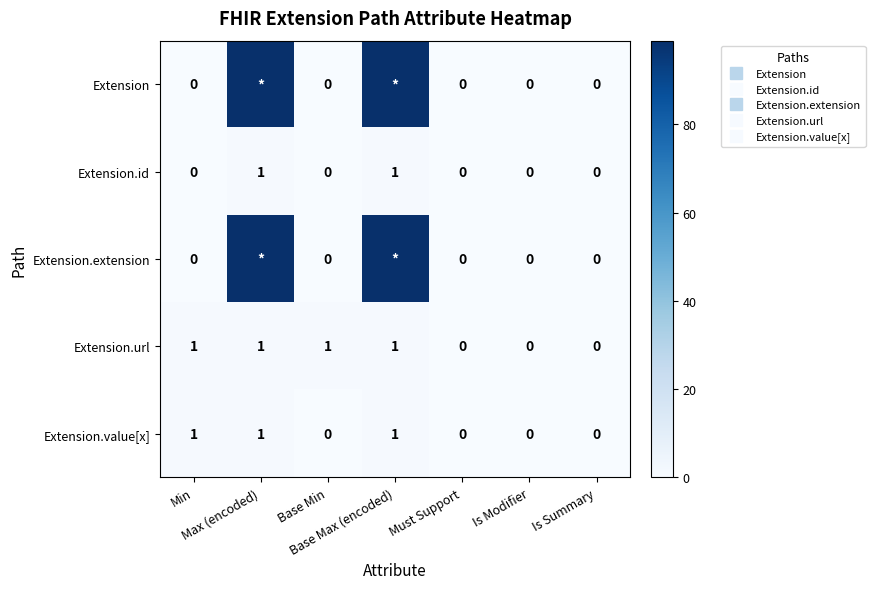

Which label corresponds to the smallest value in the chart?

Min